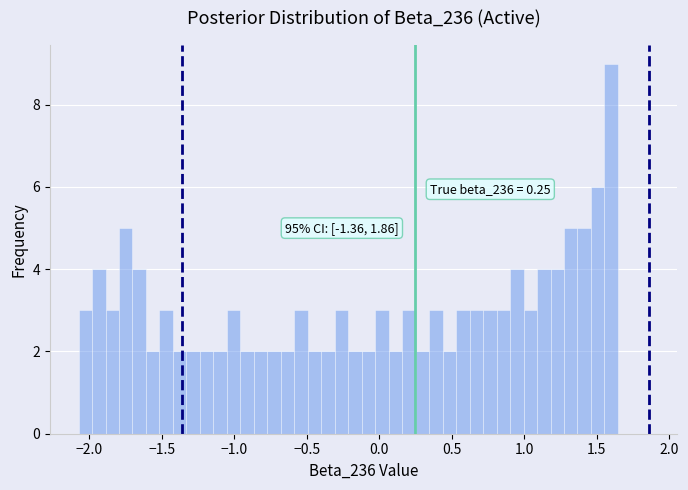

Read against the x-axis, roughly where is the centre of the tallest bar?

1.60